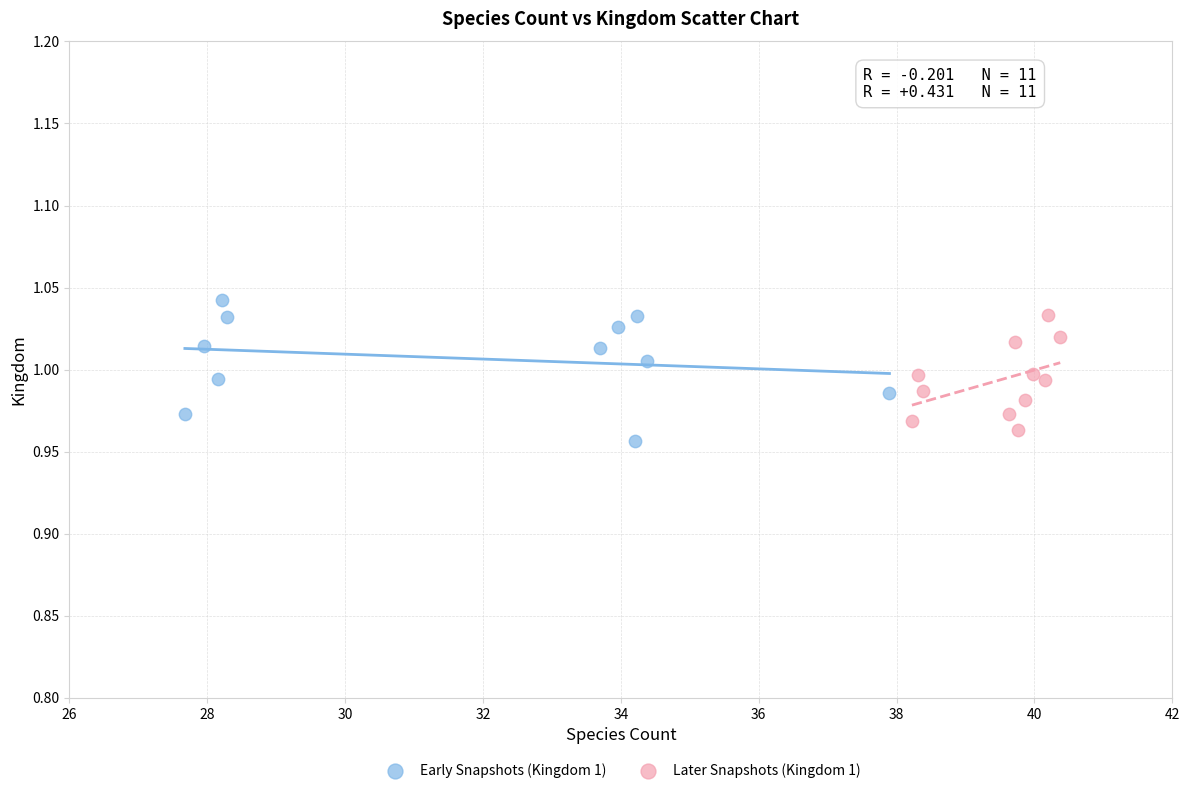

Which series has the widest spread of Y values?

Early Snapshots (Kingdom 1)